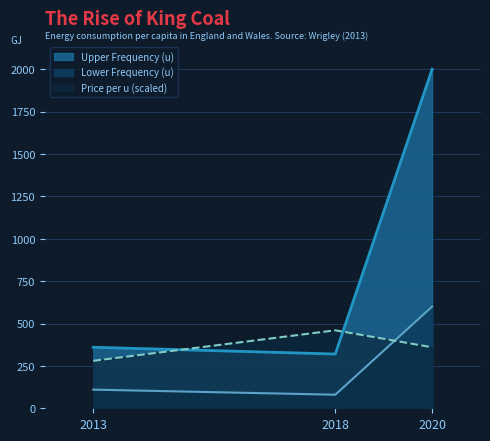

Which series changed the most between 2013 and 2018?

Price per u